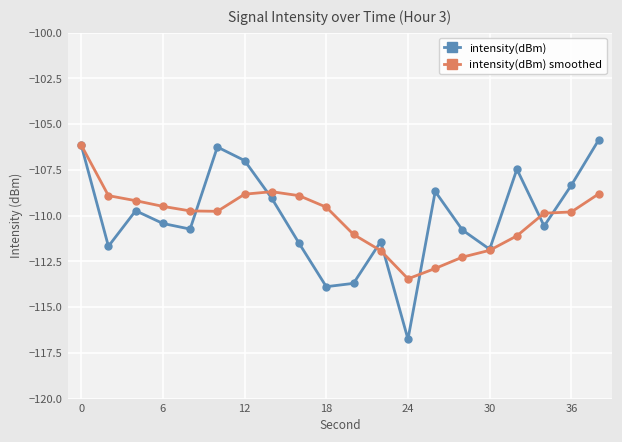

What is the value of the intensity(dBm) smoothed point at the 17th from the left?

-111.1